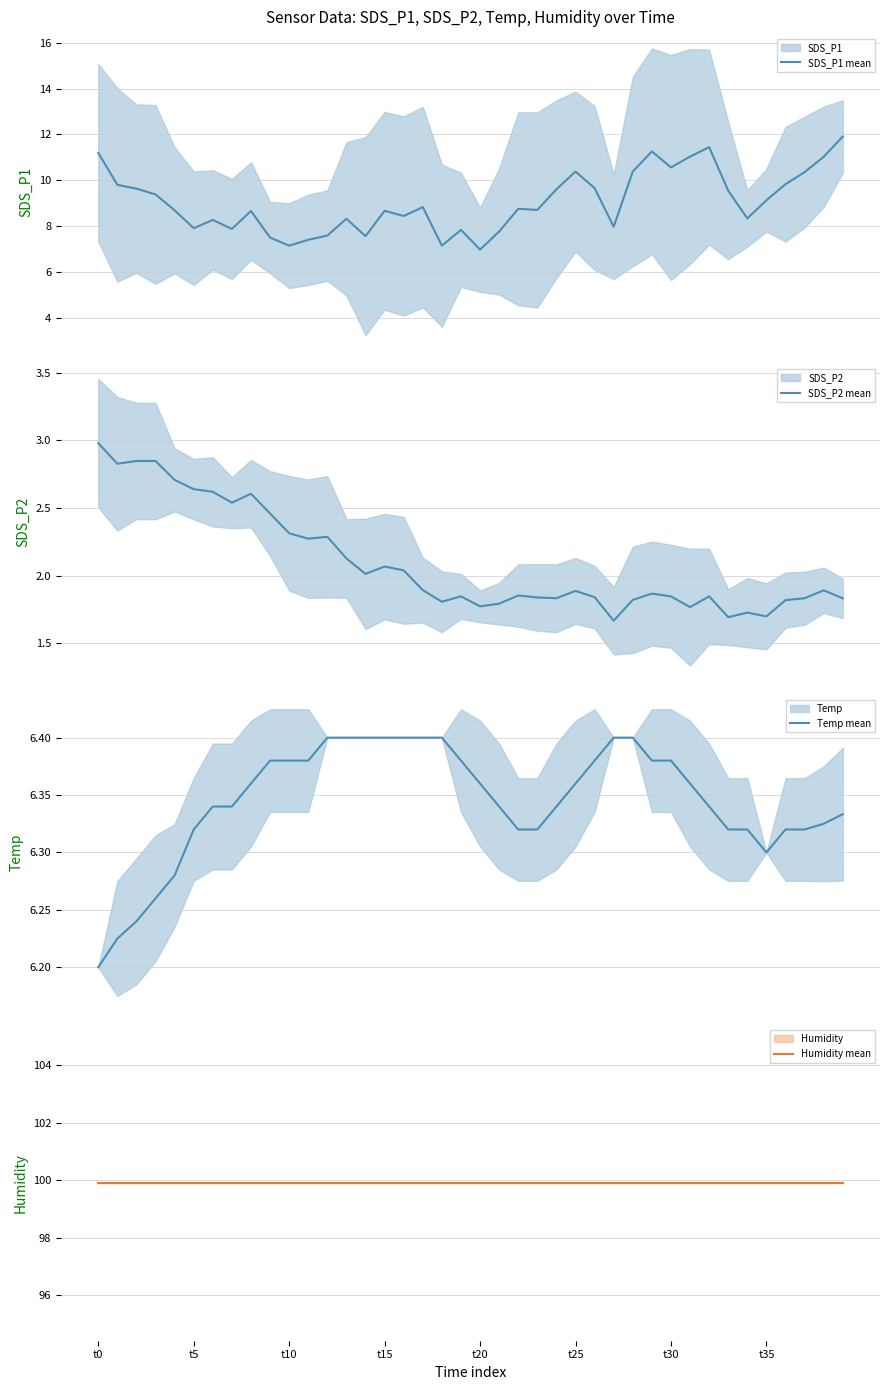

What value does the SDS_P2 mean series have at 34?

1.7